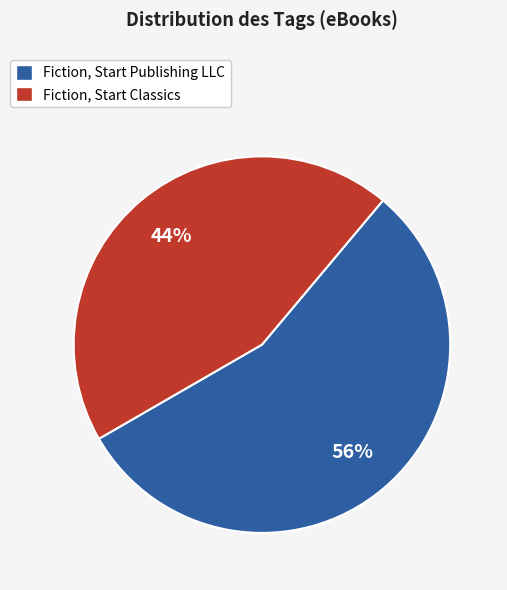

Combined, do Fiction, Start Classics and Fiction, Start Publishing LLC account for over 50%?

Yes